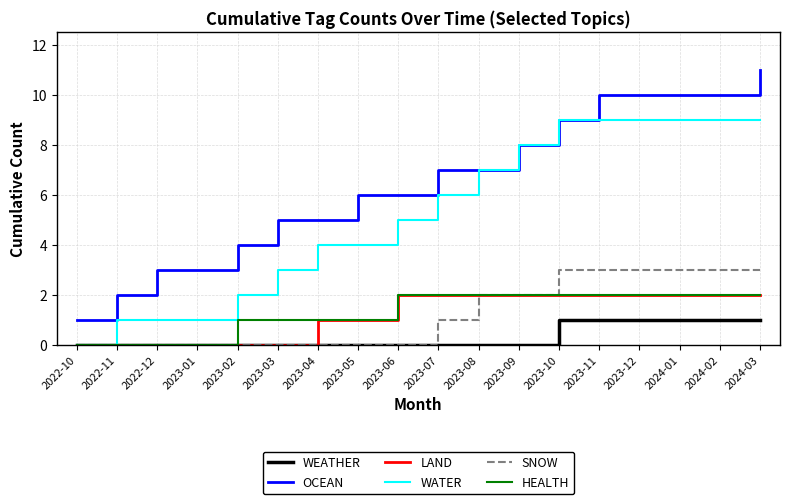

What is the maximum value shown in the chart?

11